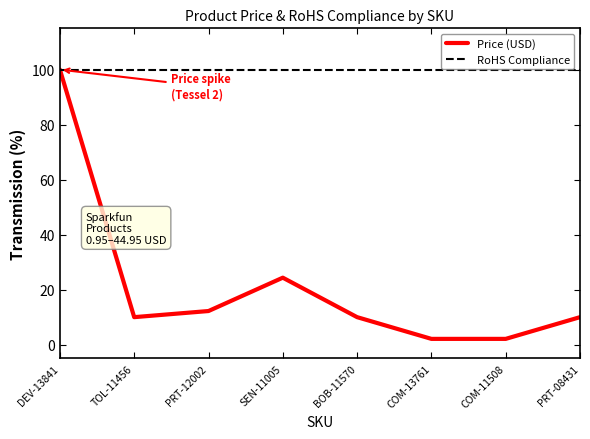

What is the spread (max minus min) of values at SEN-11005?

75.6